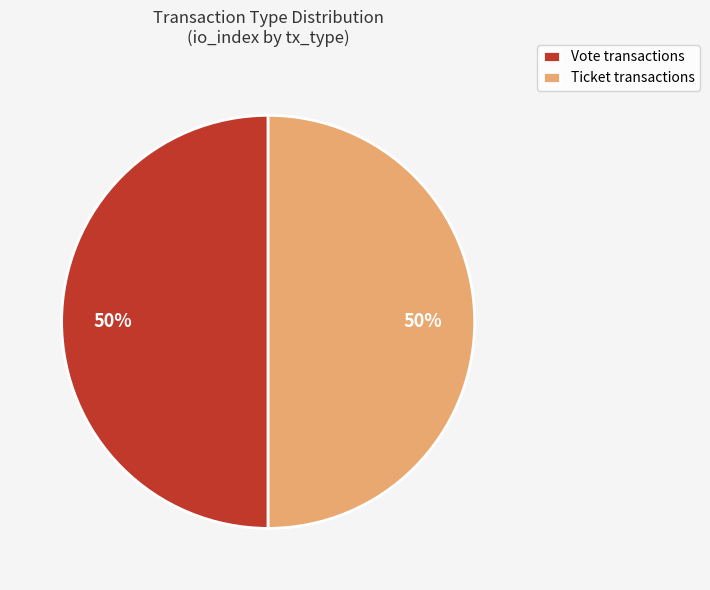

True or false: Vote transactions accounts for 41% of the total.

False